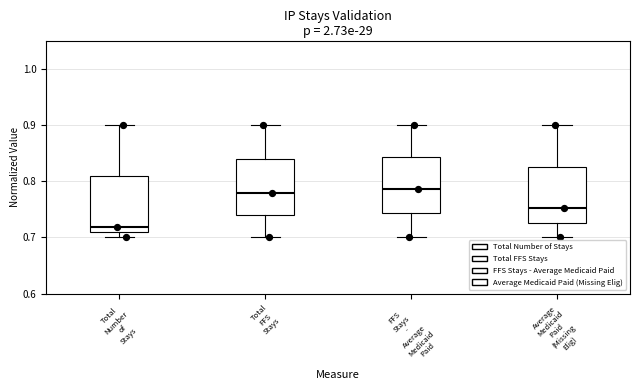

Which box's median line is the lowest?

Total Number of Stays